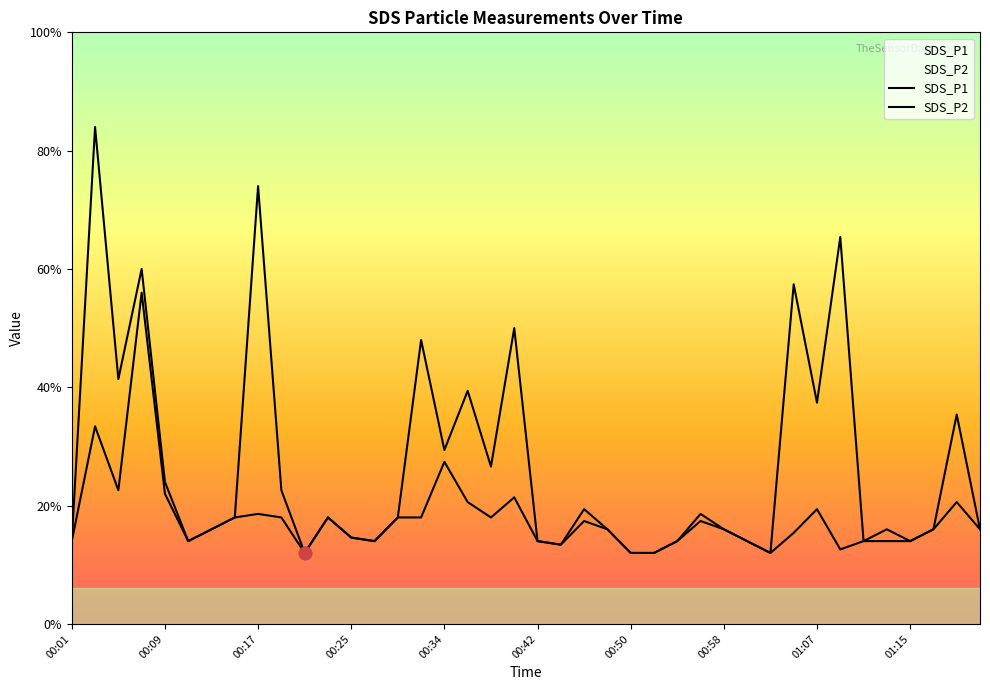

Is the value of SDS_P1 at 01:19 greater than the value of SDS_P2 at 01:07?

Yes